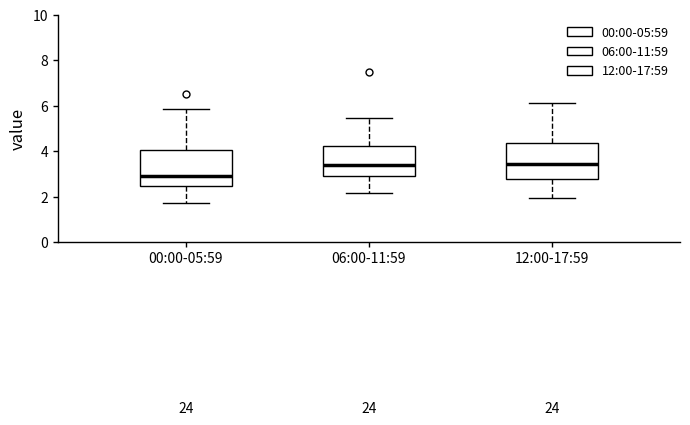

Reading left to right, read every box against the y-axis: the position of its median line, the range the box covers, and the ends of its whiskers. The values are not printed on the chart, so give them approximately, as read against the axis.

00:00-05:59: median 3.0, box 2.4 to 4.0, whiskers 1.8 to 5.8
06:00-11:59: median 3.4, box 3.0 to 4.2, whiskers 2.2 to 5.4
12:00-17:59: median 3.4, box 2.8 to 4.4, whiskers 2.0 to 6.2